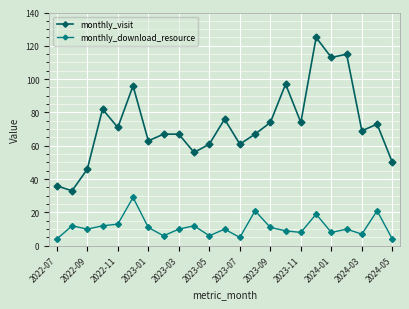

Rank the series by their maximum value, from highest to lowest.

monthly_visit, monthly_download_resource